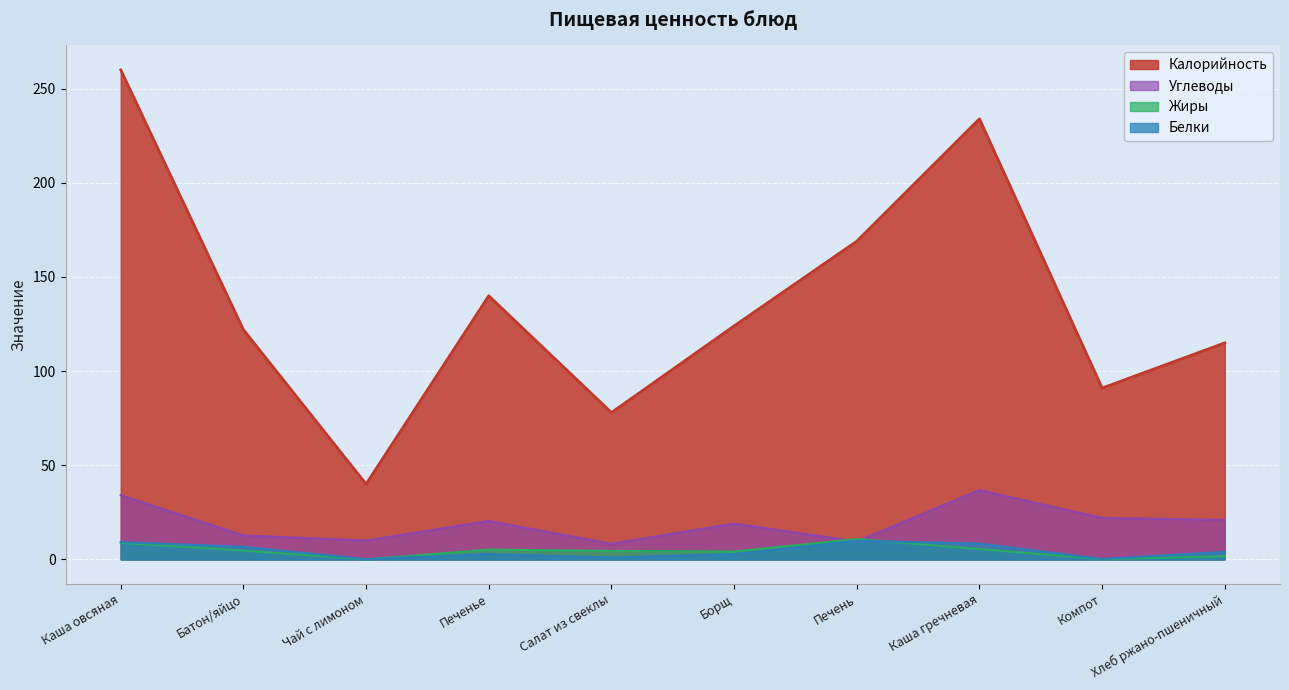

How many lines are shown in the chart?

4